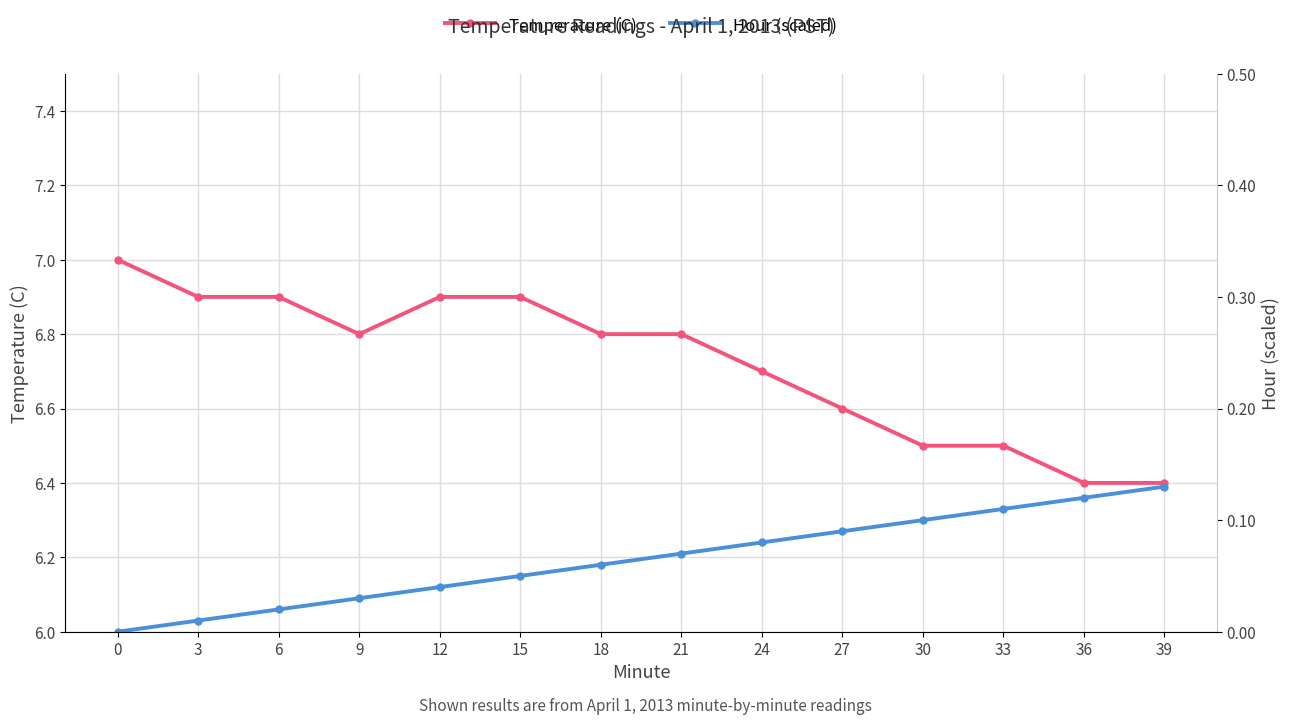

What is the lowest value of the Temperature (C) series?

6.4